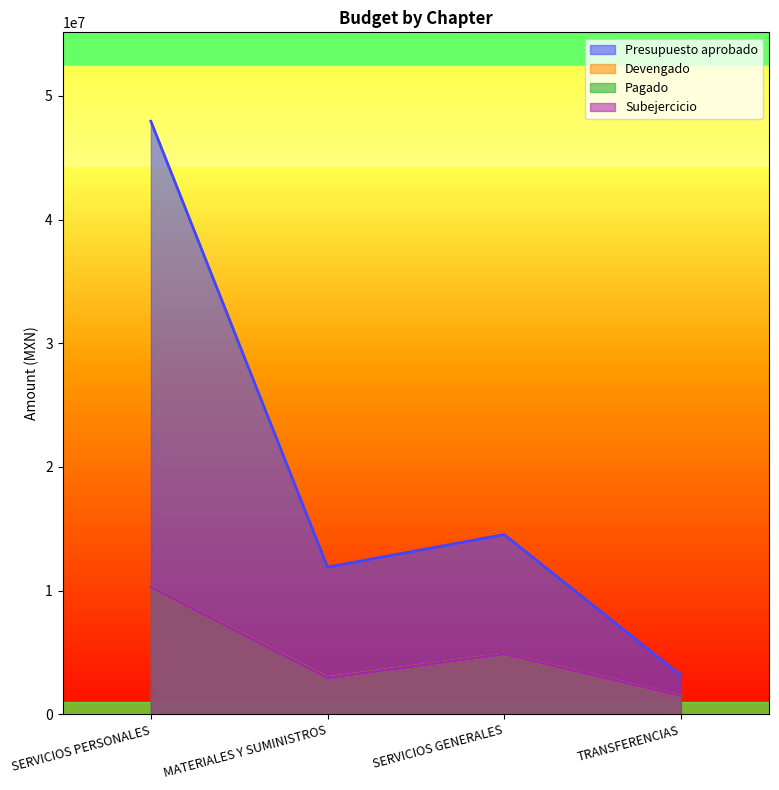

How many distinct data groups are displayed?

4